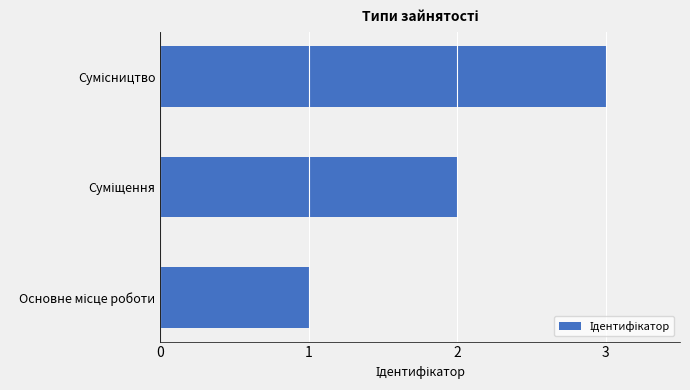

What is the greatest value displayed?

3